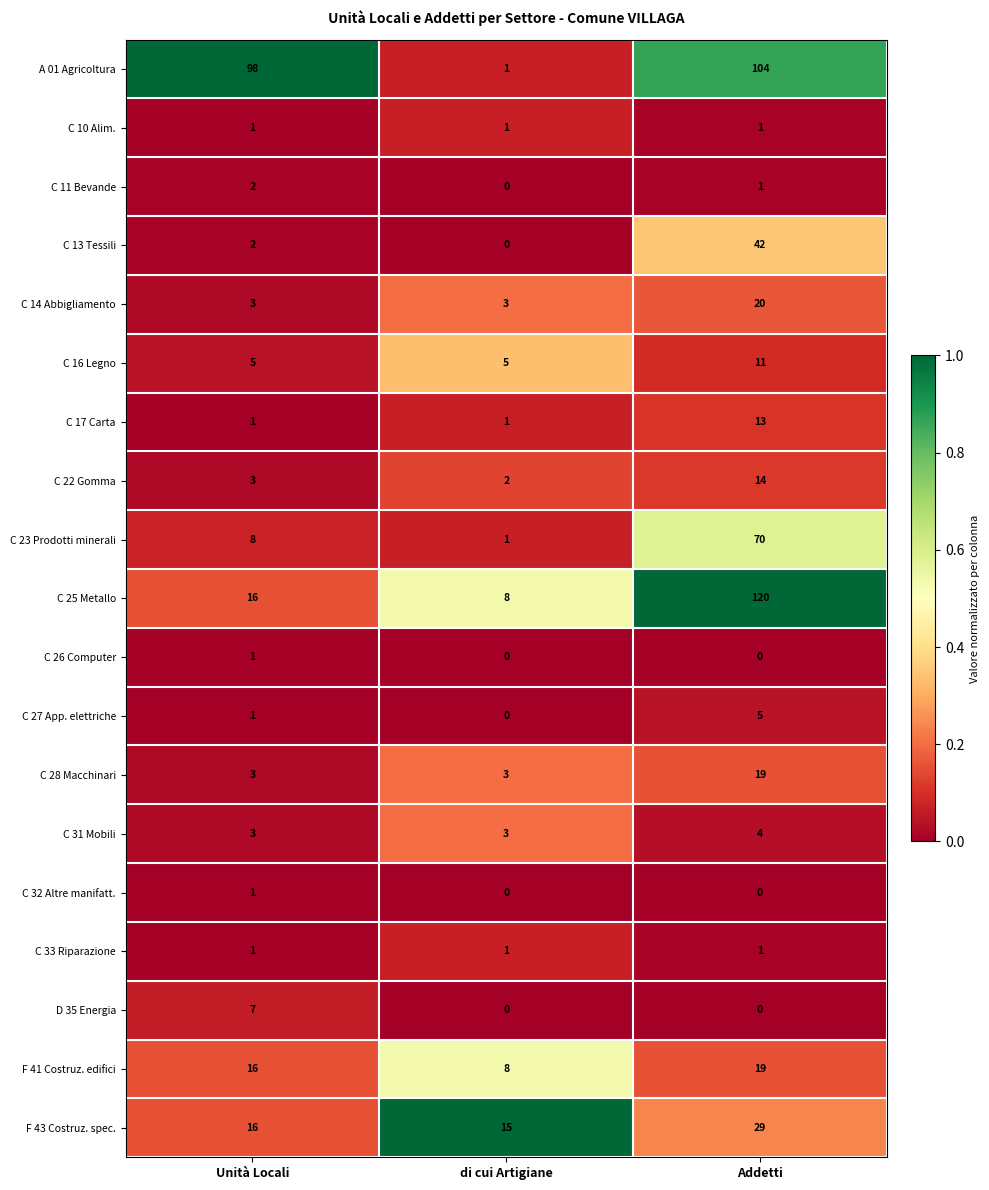

At how many categories does at least one series exceed 0?

3